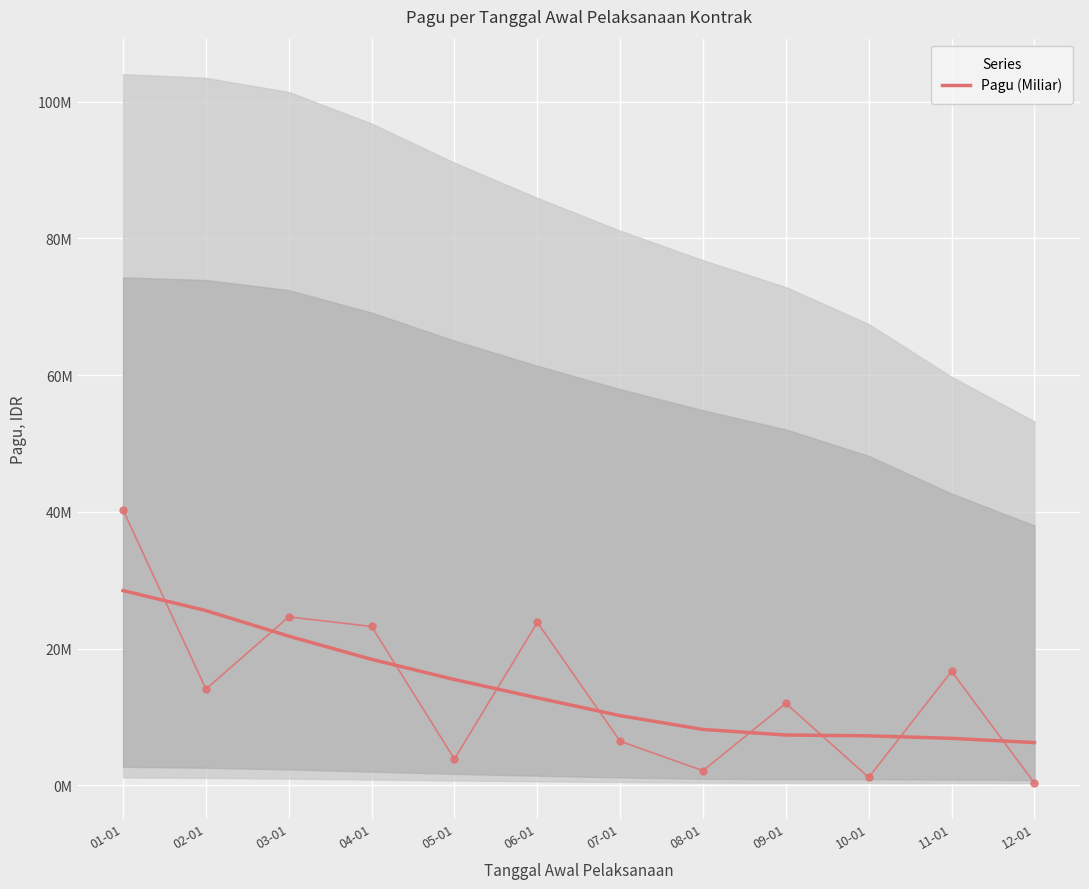

Reading left to right, transcribe all the data shown in this chart.

28499703.0	25575560.0	21834671.4	18440719.2	15488834.7	12819031.6	10205220.5	8191040.7	7380727.7	7259856.4	6889638.5	6270496.2